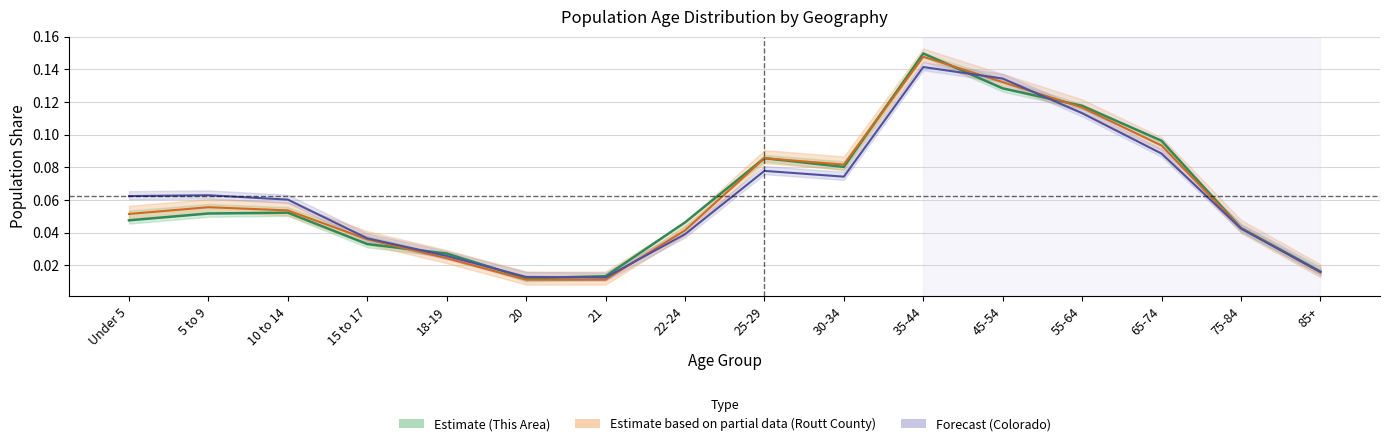

How many lines are shown in the chart?

3